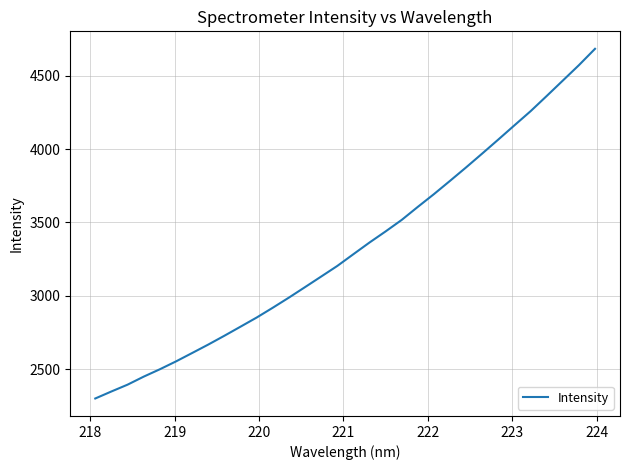

True or false: there are more than 1 points higher than both neighbors.

False